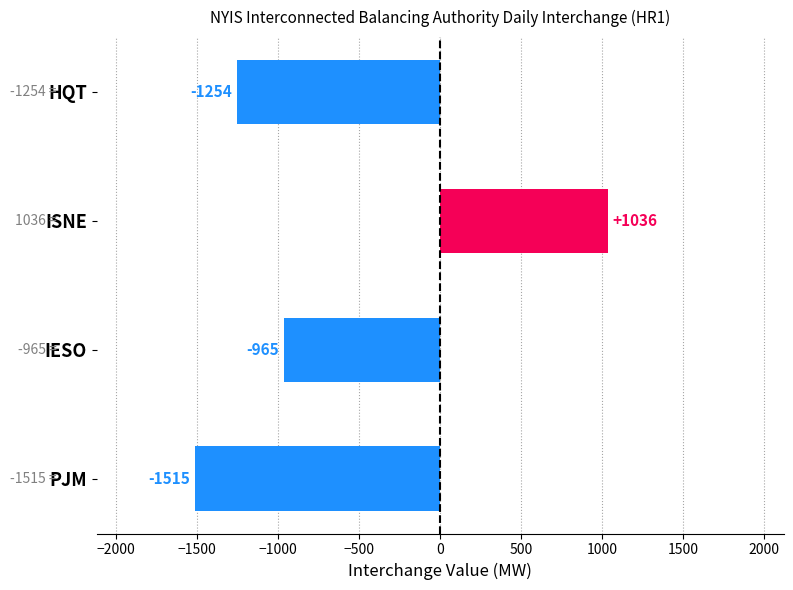

How many distinct data groups are displayed?

1